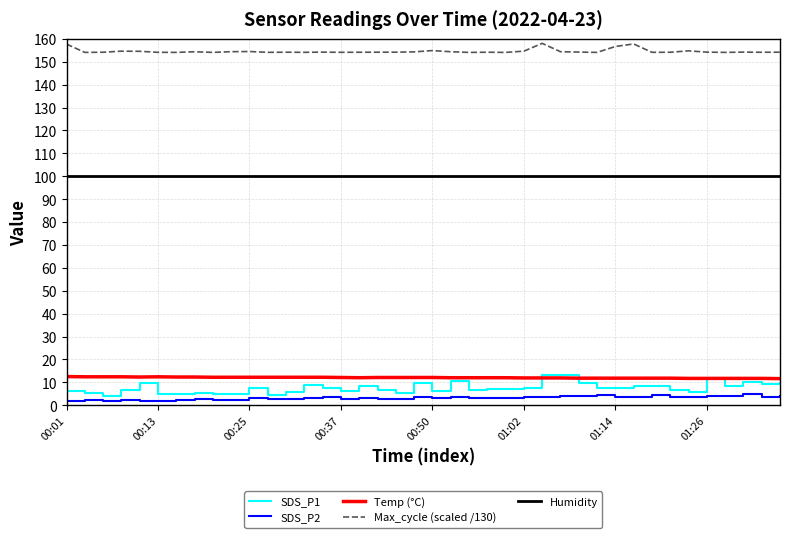

Which series has the widest spread of values?

SDS_P1